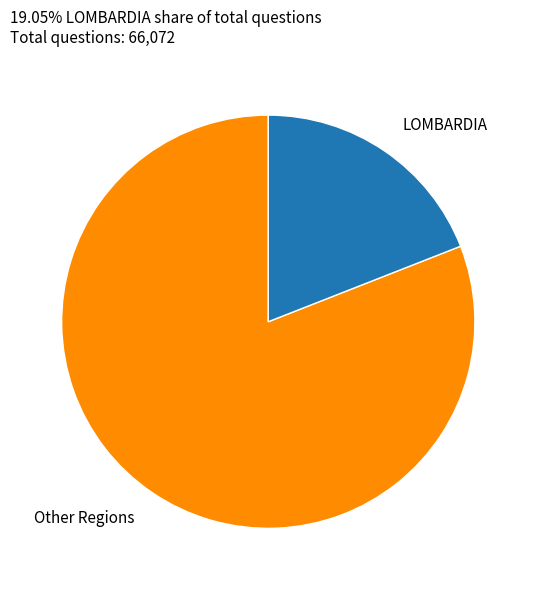

How many segments does this pie chart have?

2